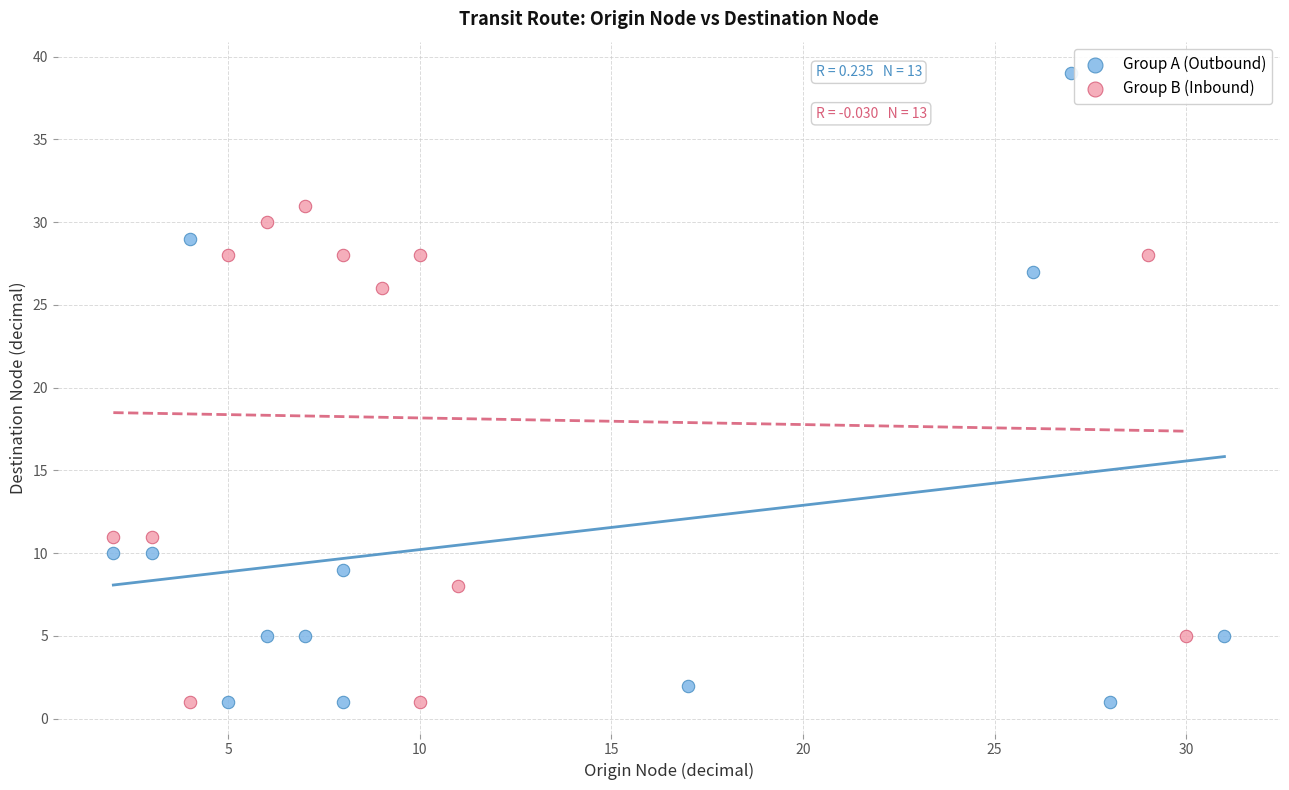

Which series has the widest spread of Y values?

Group A (Outbound)